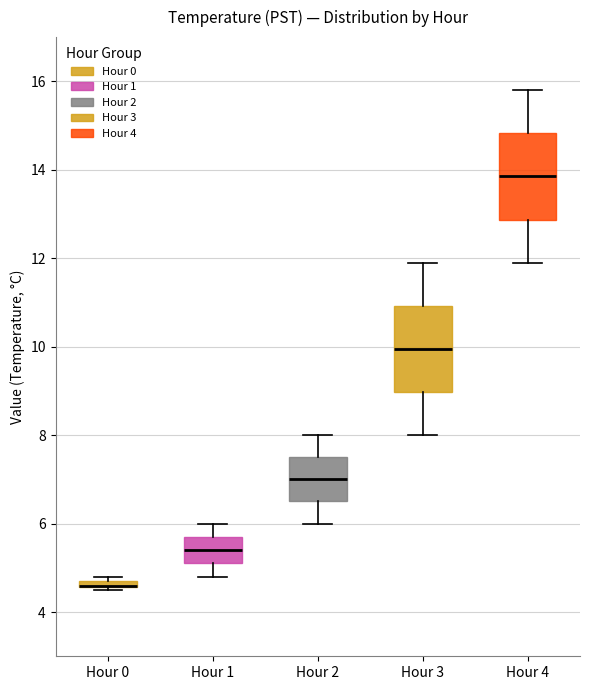

Where is the lower edge of the box for Hour 0 on the y-axis? The values are not printed on the chart, so give them approximately, as read against the axis.

4.6